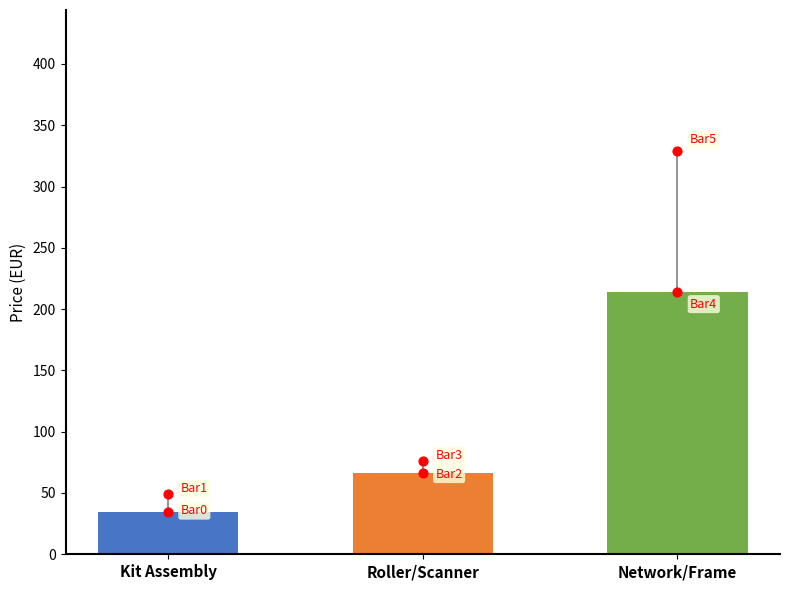

Which series reaches the minimum Y coordinate?

Price